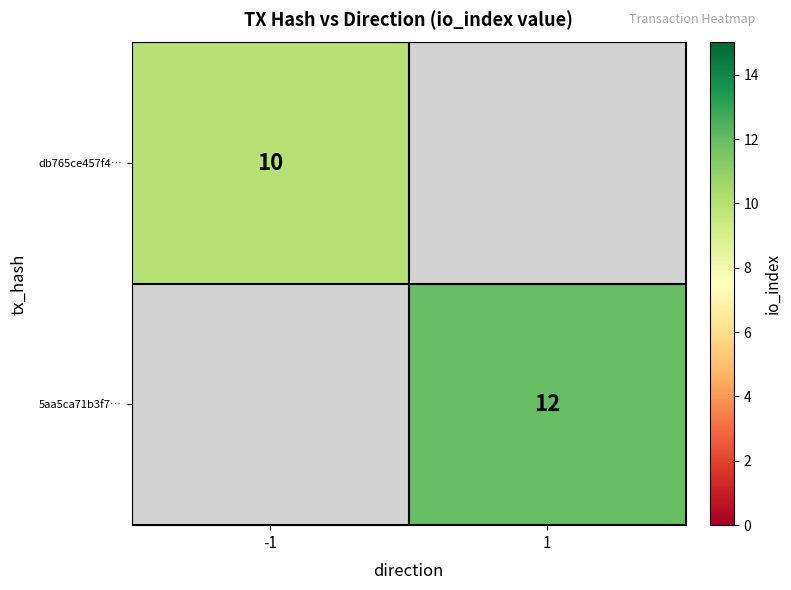

At how many categories does at least one series exceed 11?

1